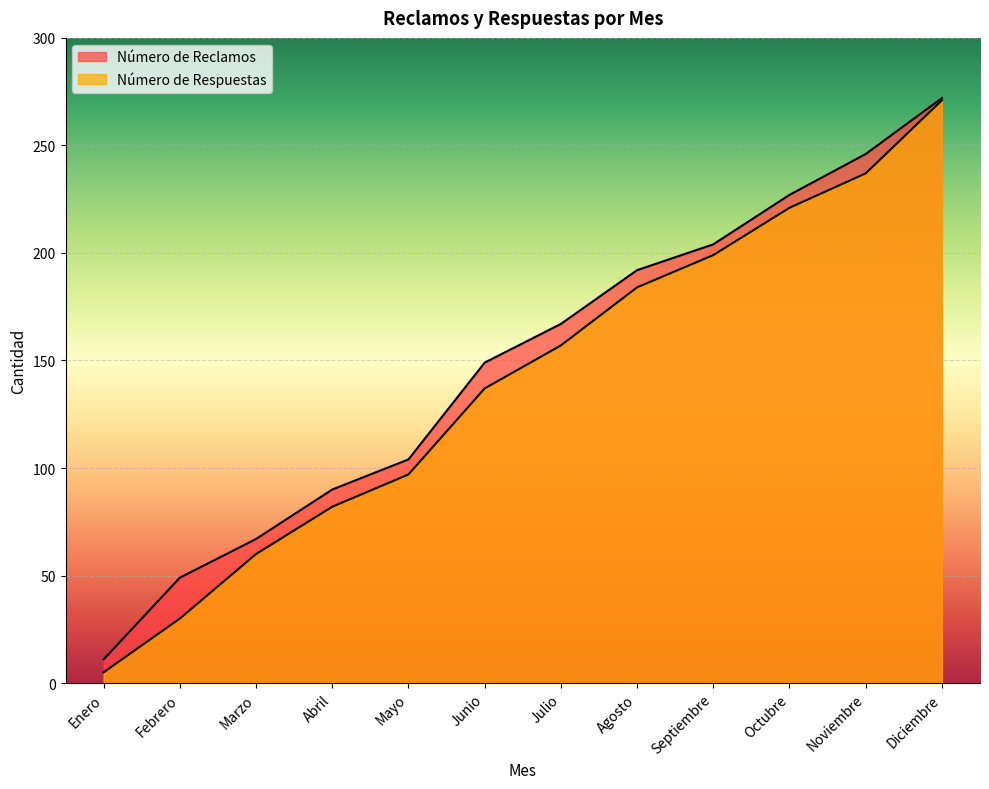

What are all the series names shown in the legend?

Número de Reclamos, Número de Respuestas